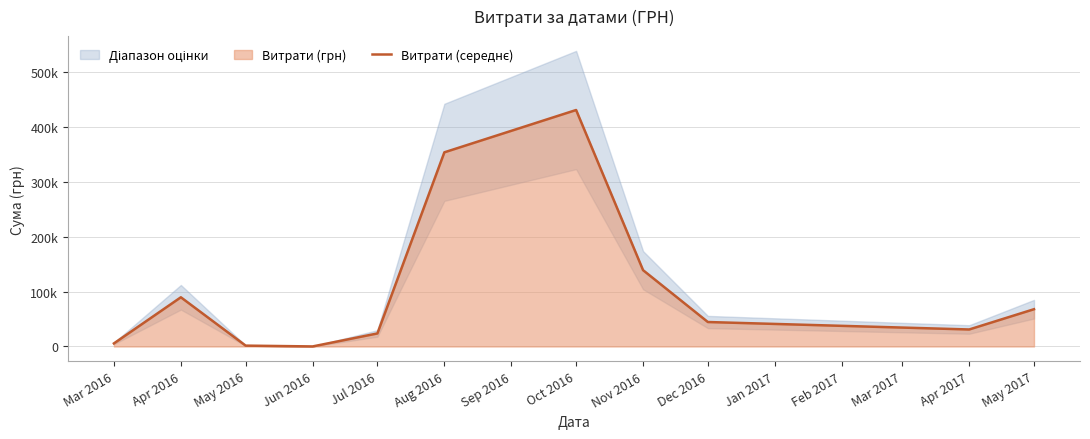

True or false: there are more than 2 points higher than both neighbors.

False